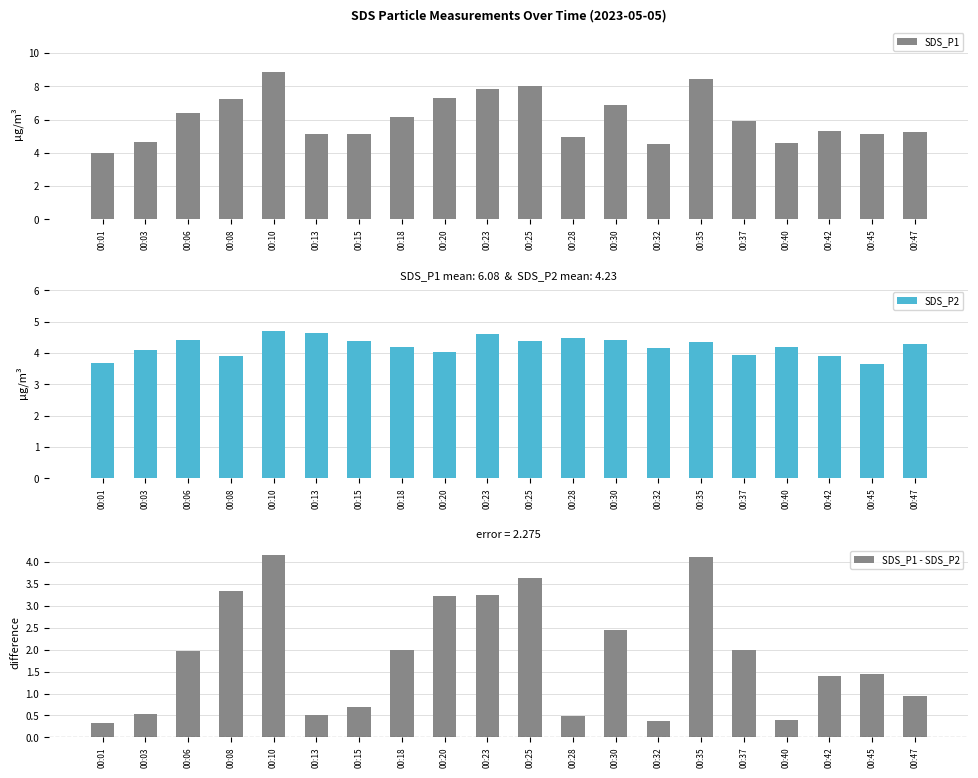

How many data points in SDS_P1 are less than 5?

5